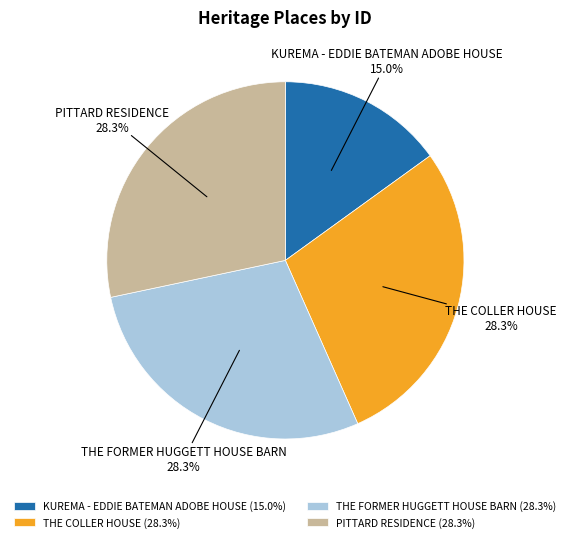

To the nearest percent, what is the average slice percentage?

25%